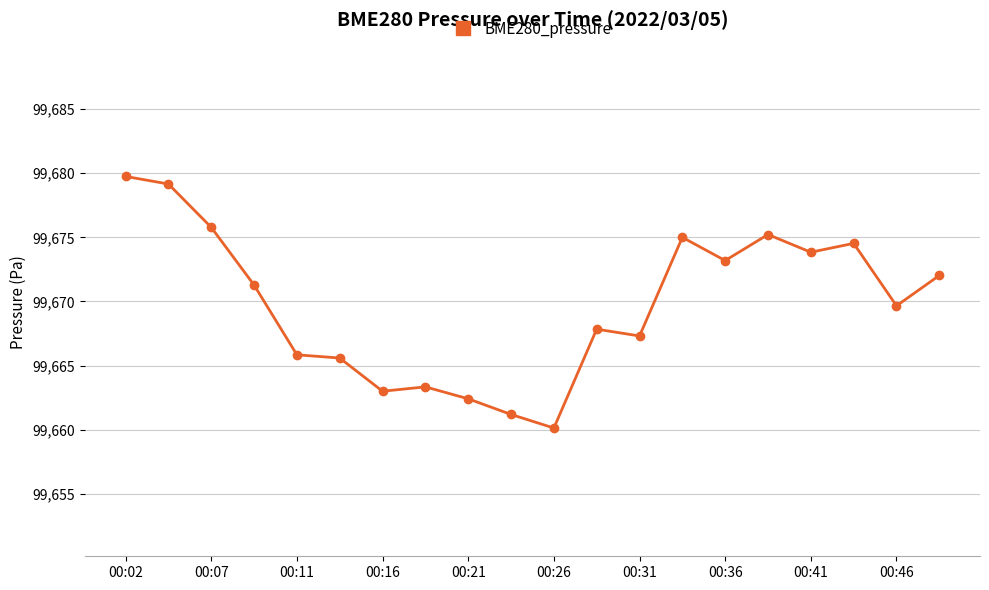

How many data points are above 99671?

10